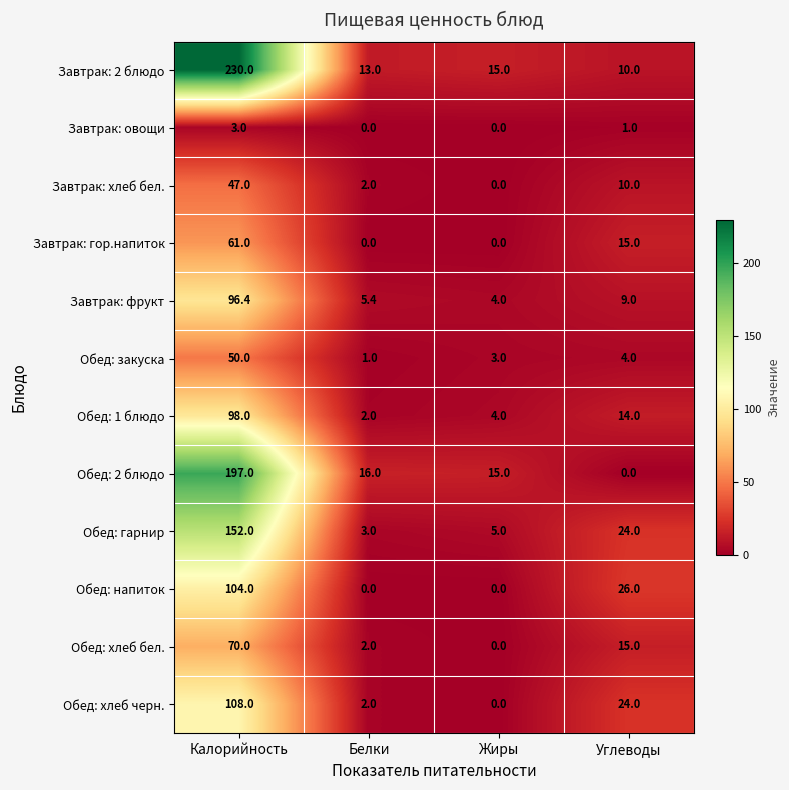

List the series in order of their peak value, highest first.

Завтрак: 2 блюдо, Обед: 2 блюдо, Обед: гарнир, Обед: хлеб черн., Обед: напиток, Обед: 1 блюдо, Завтрак: фрукт, Обед: хлеб бел., Завтрак: гор.напиток, Обед: закуска, Завтрак: хлеб бел., Завтрак: овощи